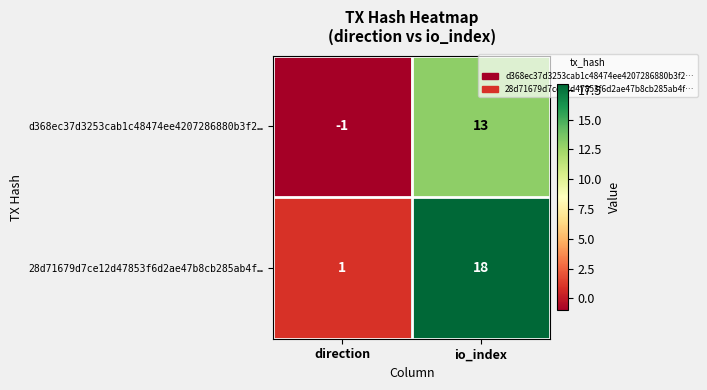

How many data points does each series have?

2